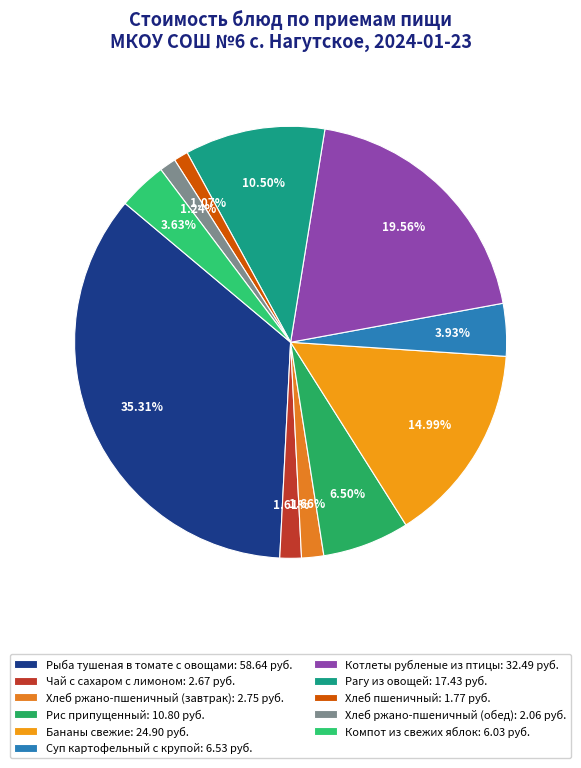

What is the largest slice in the pie chart?

Рыба тушеная в томате с овощами